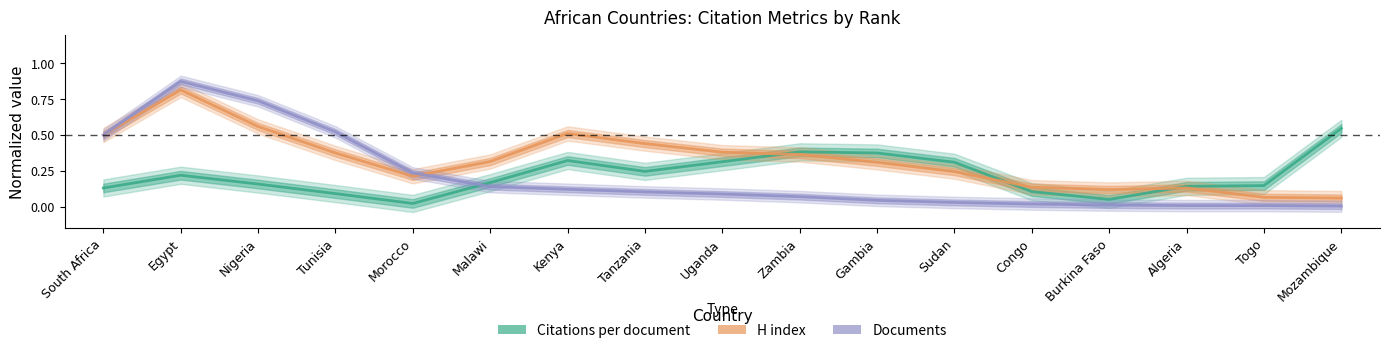

What are all the series names shown in the legend?

Citations per document, H index, Documents